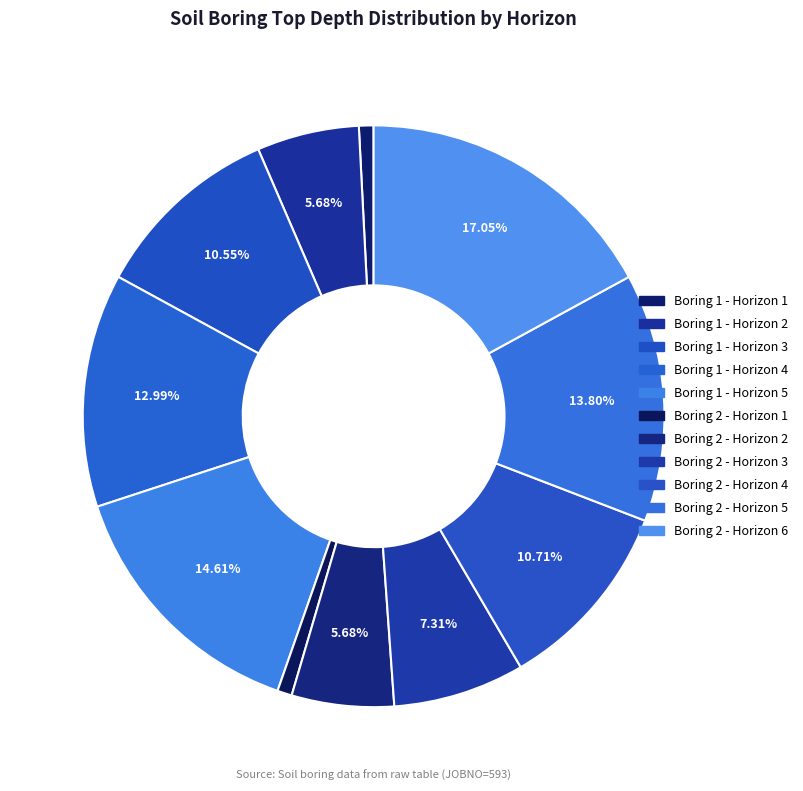

How many slices are in this pie chart?

11